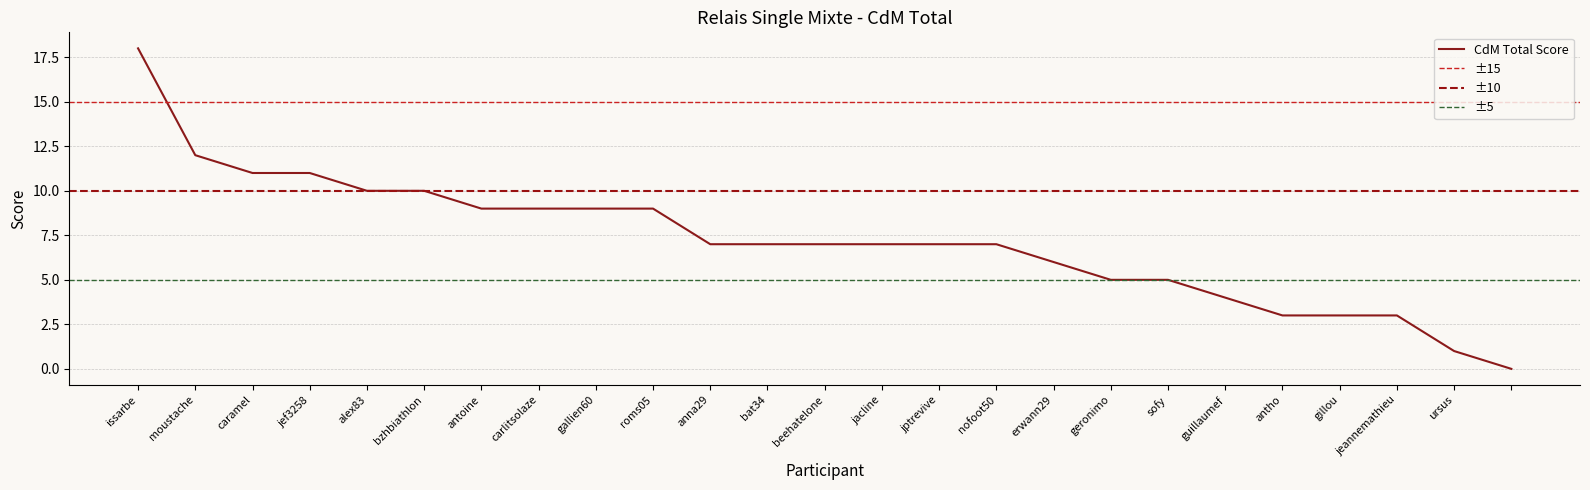

How many values are below 7?

9